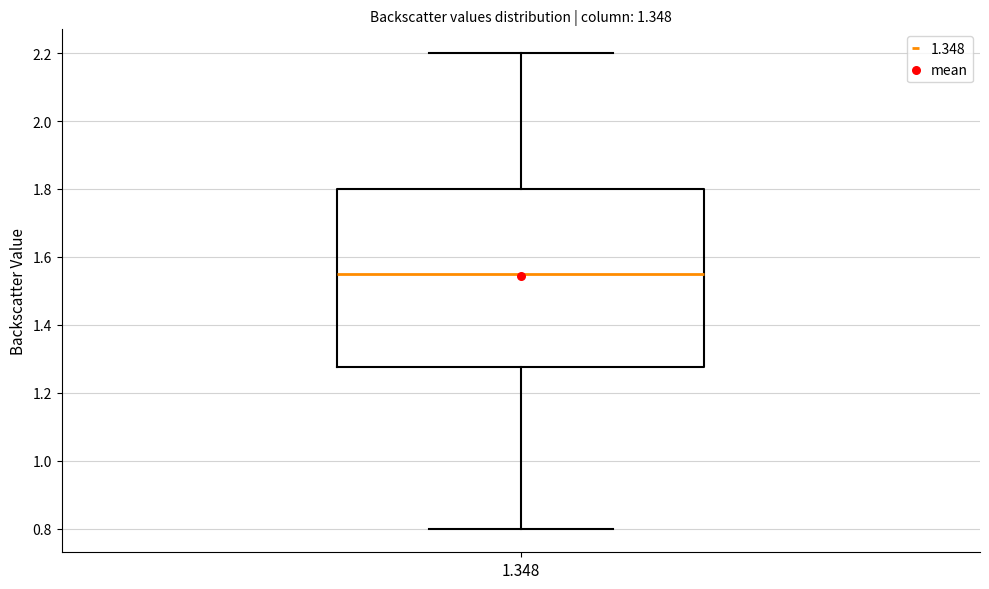

Where does the median line of the box at x = 1.348 sit on the y-axis? The values are not printed on the chart, so give them approximately, as read against the axis.

1.56